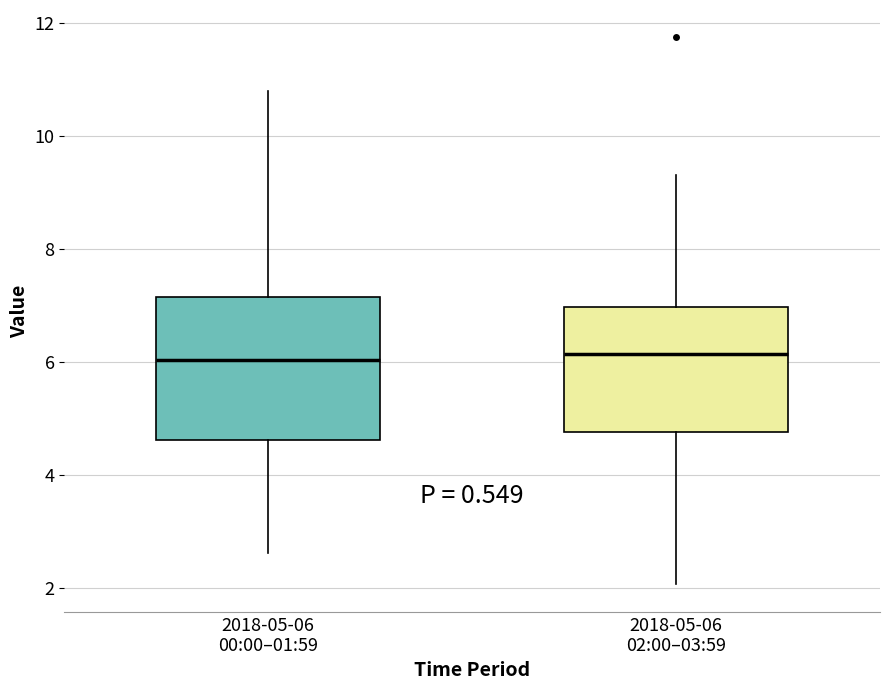

Comparing the boxes themselves (not the whiskers), which one is the tallest?

2018-05-06 00:00–01:59